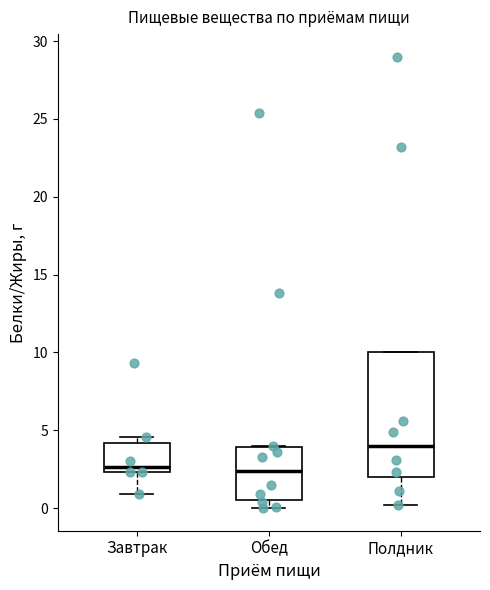

Comparing the boxes themselves (not the whiskers), which one is the tallest?

Полдник